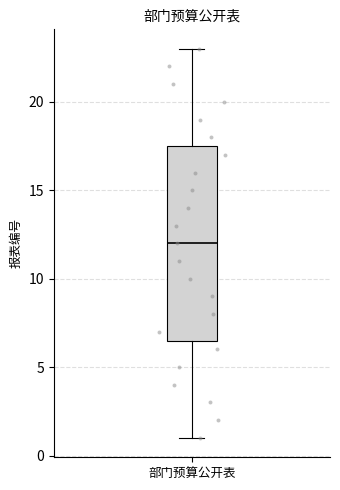

Transcribe this box plot: give where the median line is, the range the box spans, and where the two whiskers end, as read against the y-axis. The values are not printed on the chart, so give them approximately, as read against the axis.

median 12.0, box 6.5 to 17.5, whiskers 1.0 to 23.0